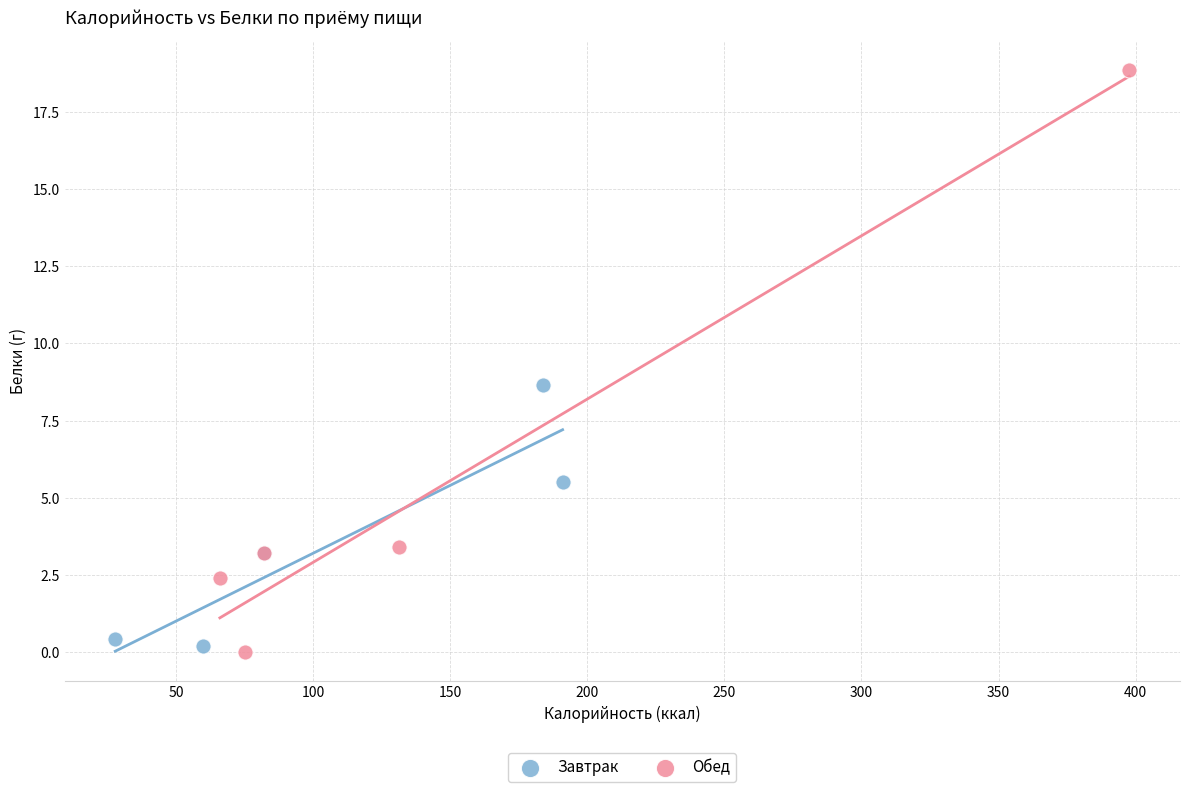

Which series has the widest spread of Y values?

Обед